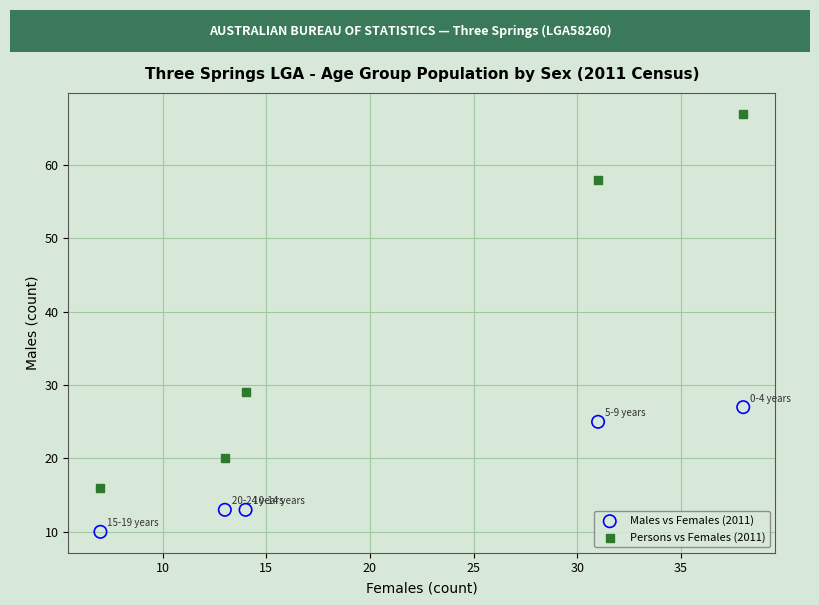

In the Persons vs Females (2011) series, what Y value is closest to 41?

29